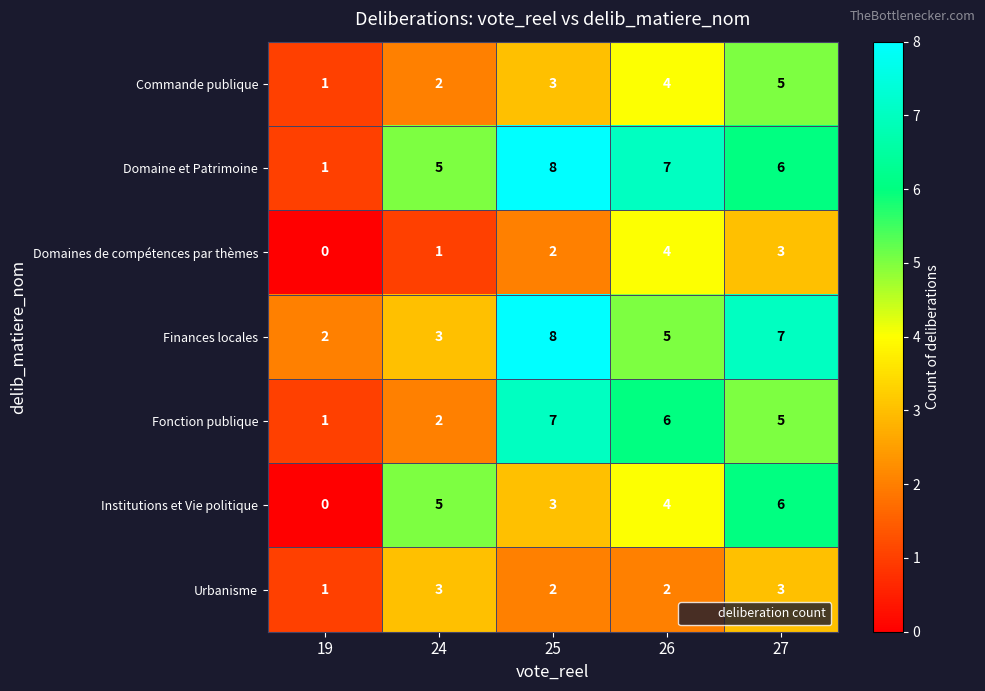

Count the Finances locales values in the range 3 to 7.

3